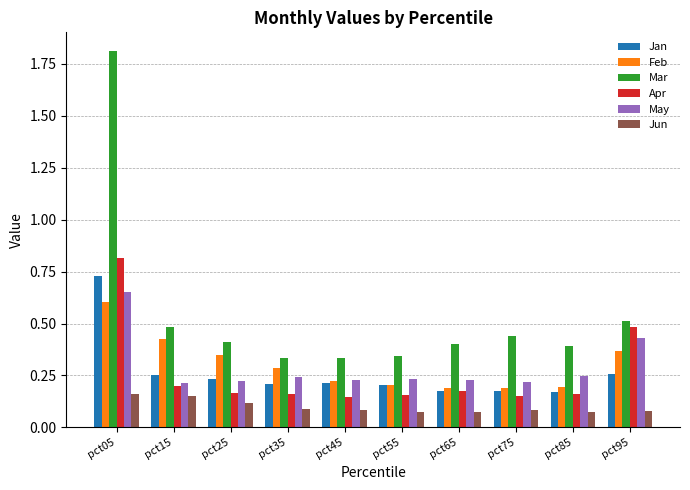

What is the sum of all Feb values?

3.0